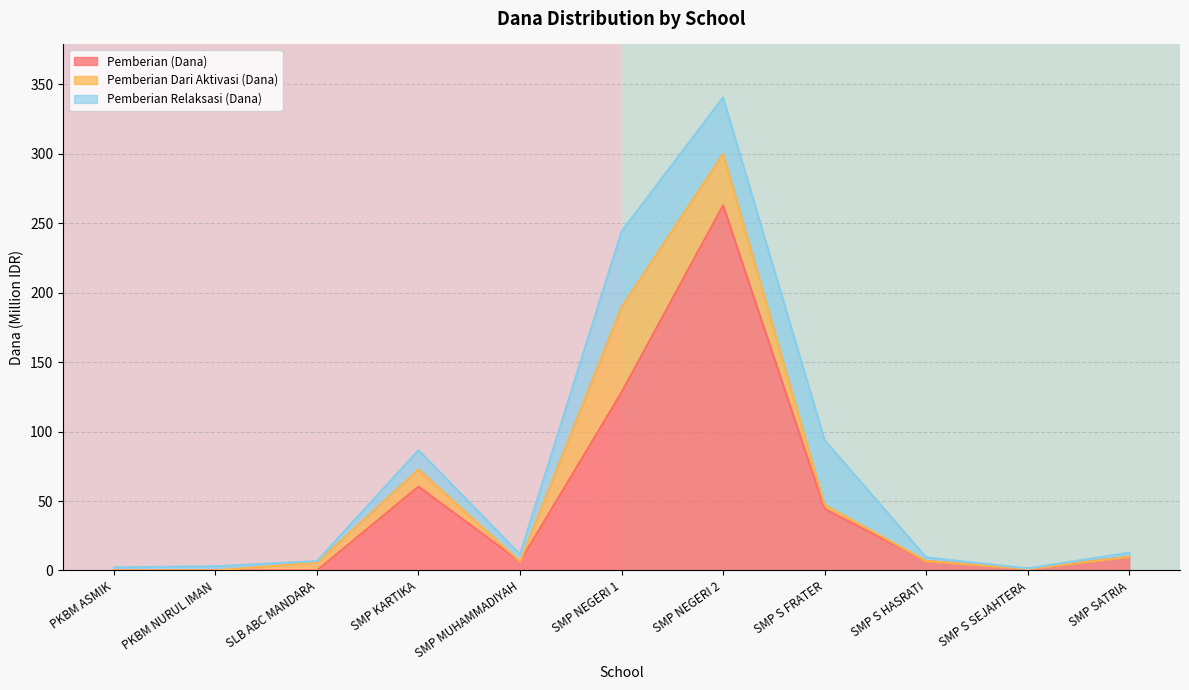

Which category has the highest value in the Pemberian (Dana) series?

SMP NEGERI 2